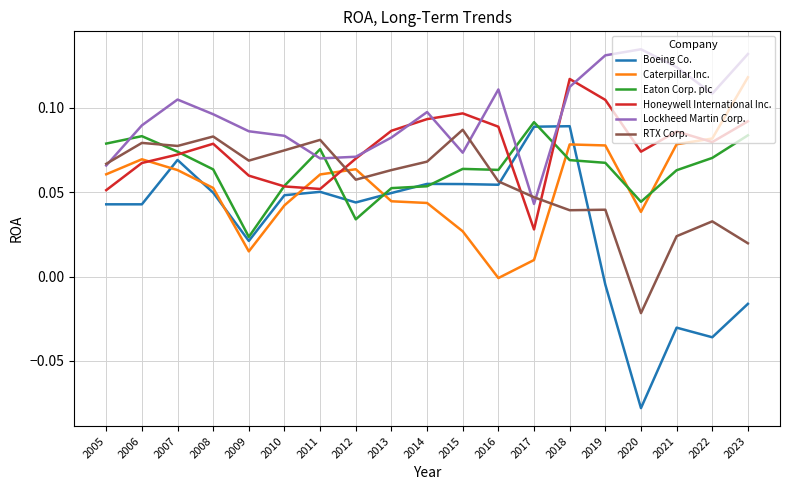

How many lines are shown in the chart?

6